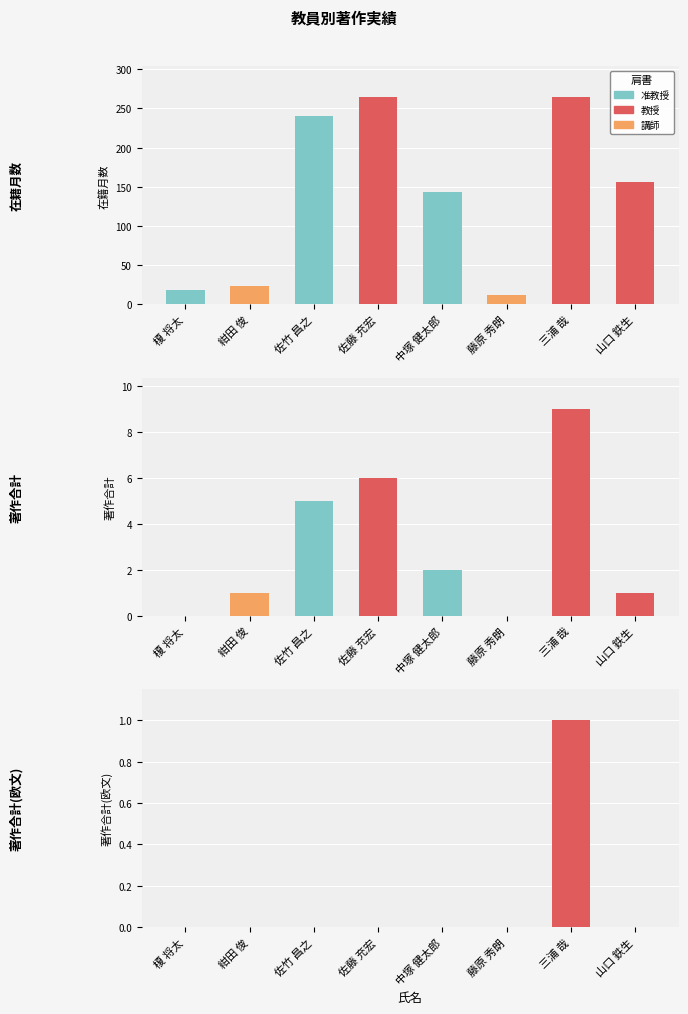

Is it true that 在籍月数 equals 445 at 佐藤 充宏?

False